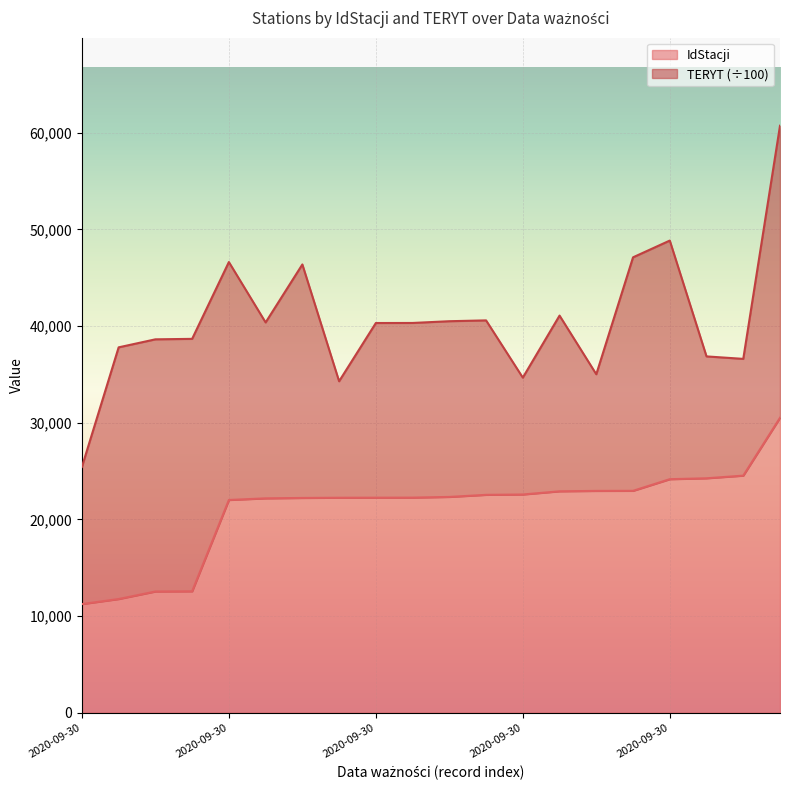

What is the difference between the maximum and minimum values?

19275